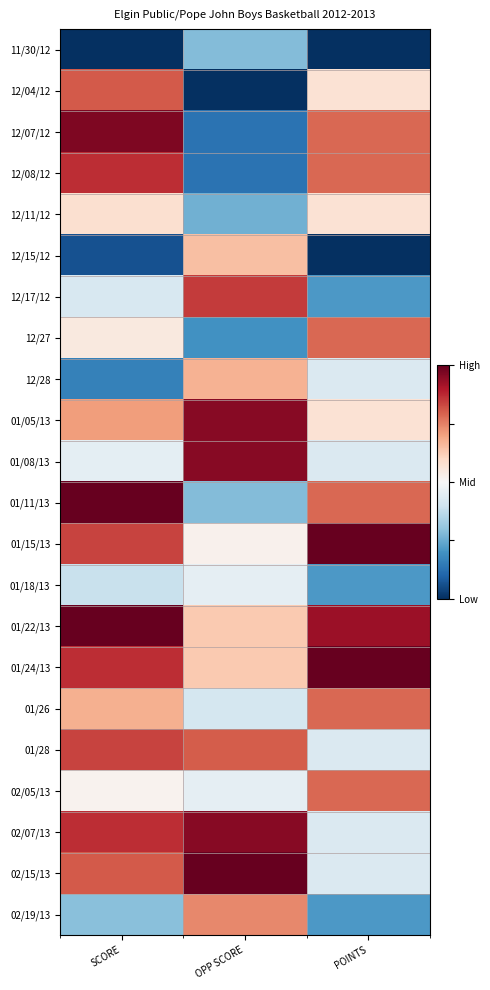

What is the difference between the highest and lowest values at OPP SCORE?

1.0